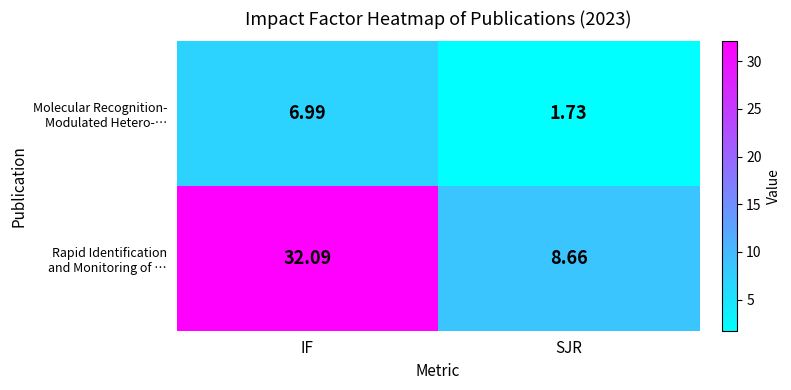

At which category does the chart reach its peak across all series?

IF